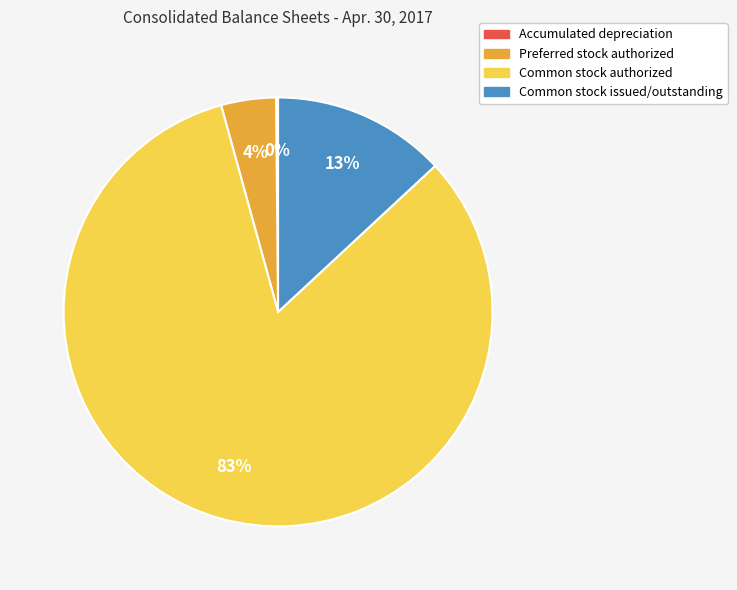

The Common stock issued/outstanding slice represents 3% of the pie. True or false?

False